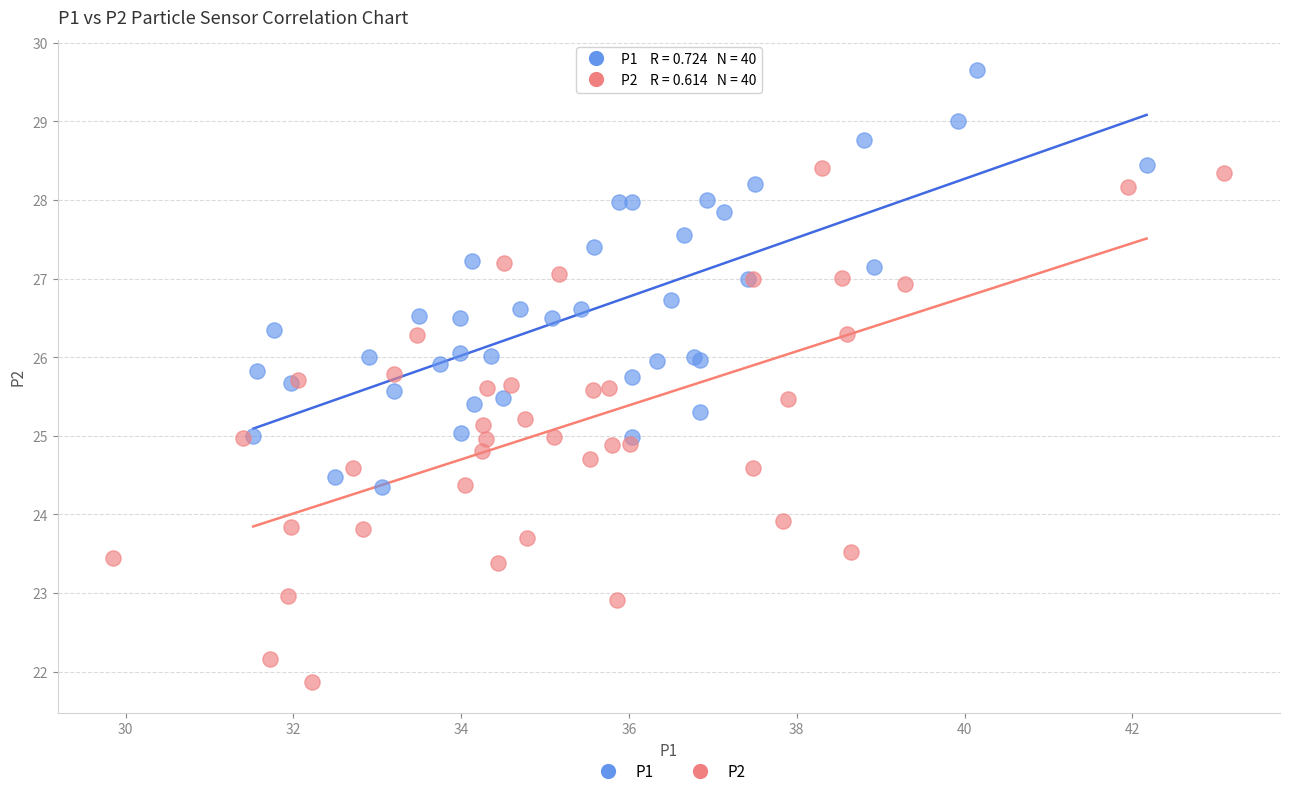

Which series contains the highest Y value?

P1